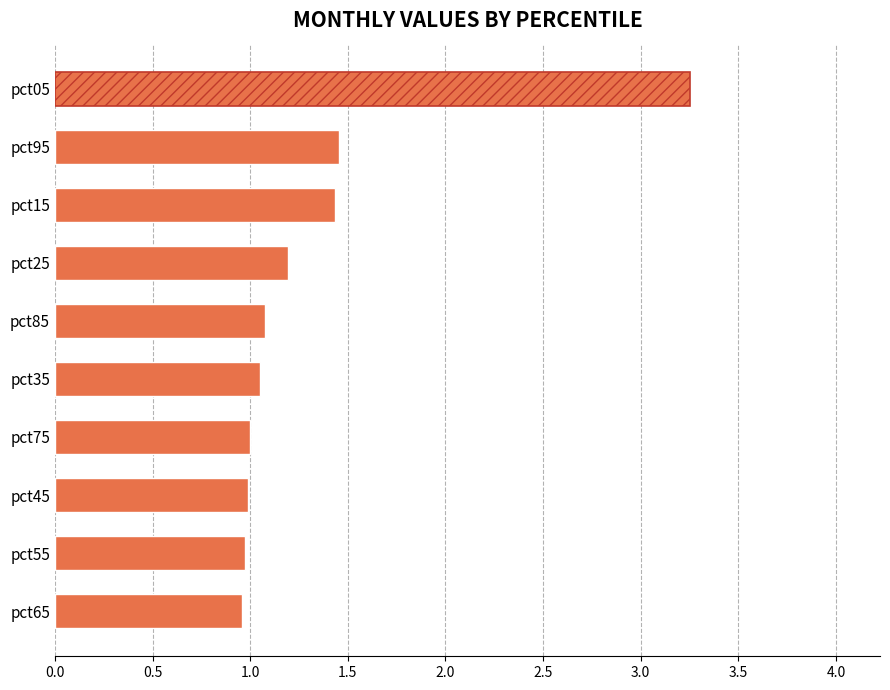

Does the chart contain any negative values?

No